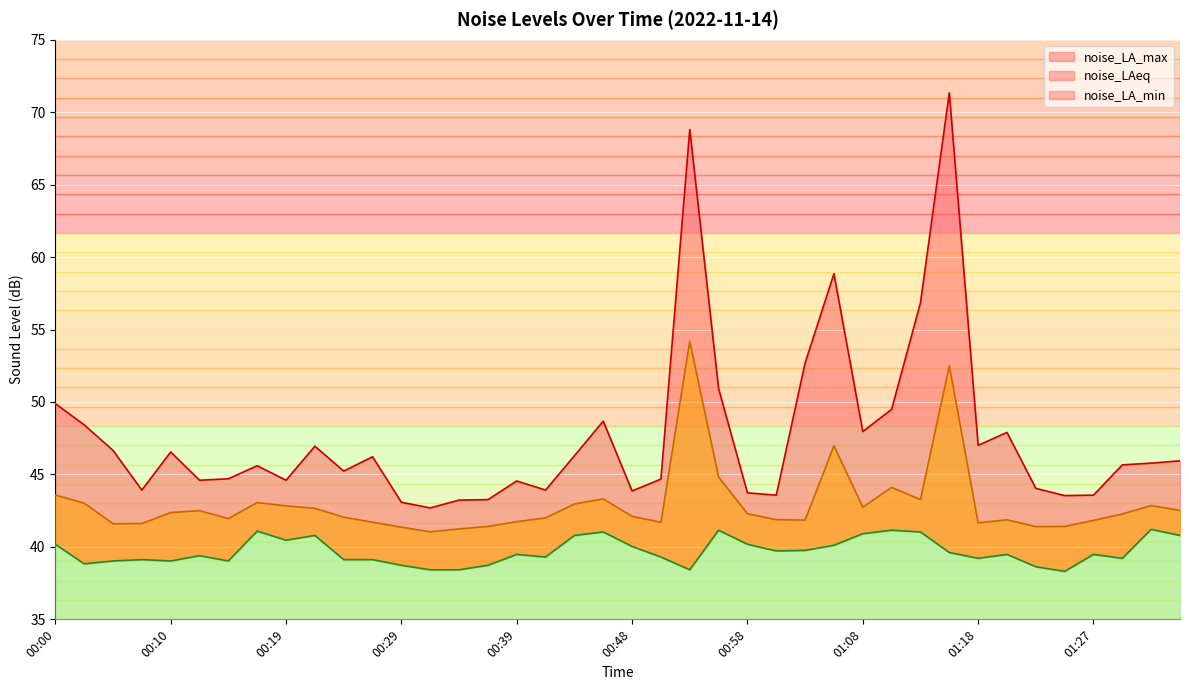

Which series has the largest total across all categories?

noise_LA_max